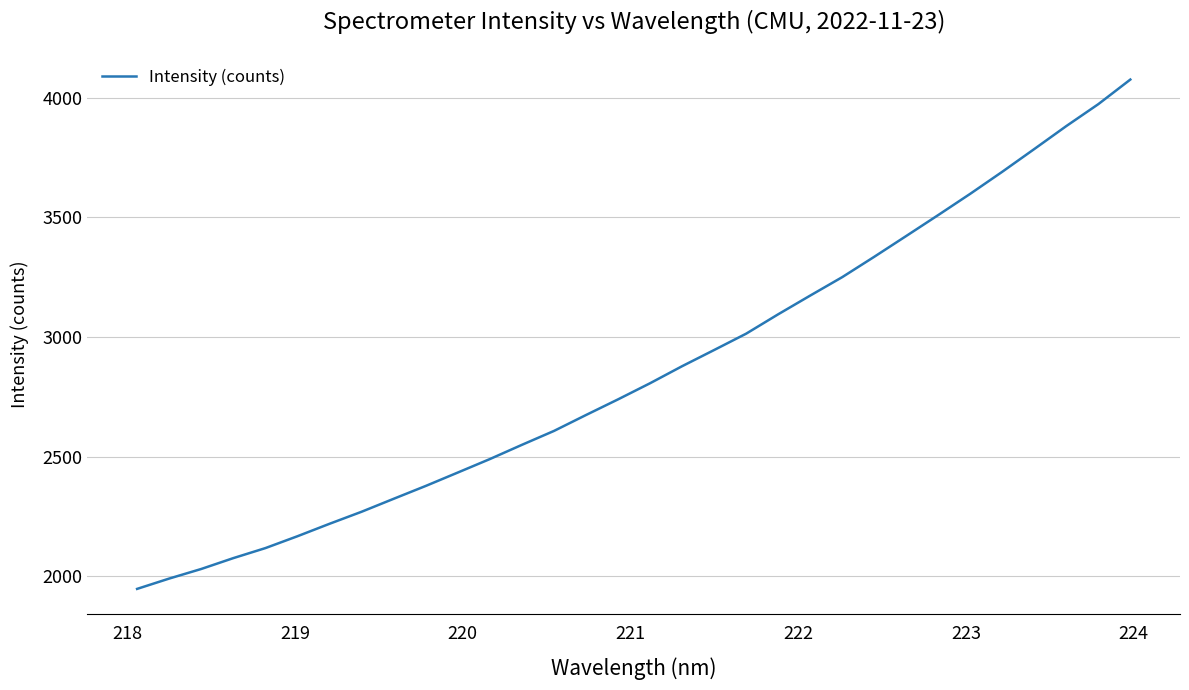

What is the greatest value displayed?

4076.9